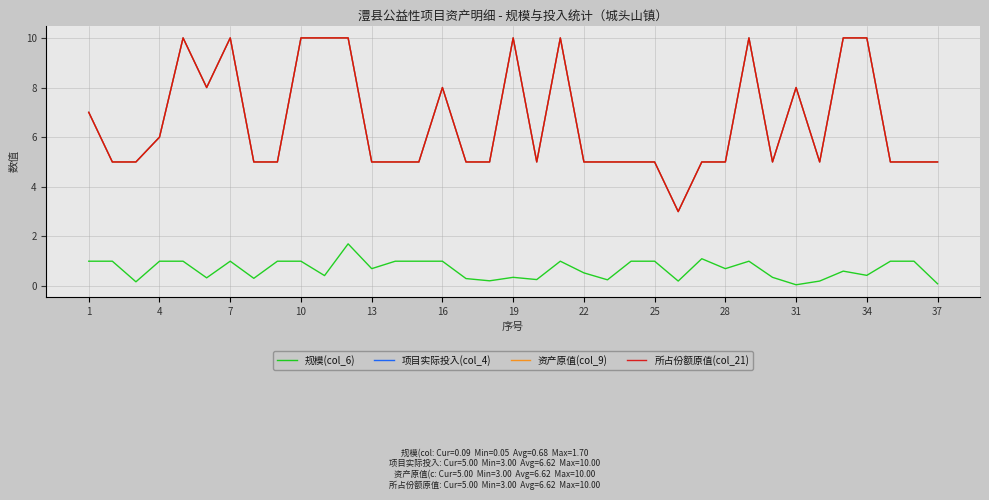

Does the chart have visible grid lines?

Yes